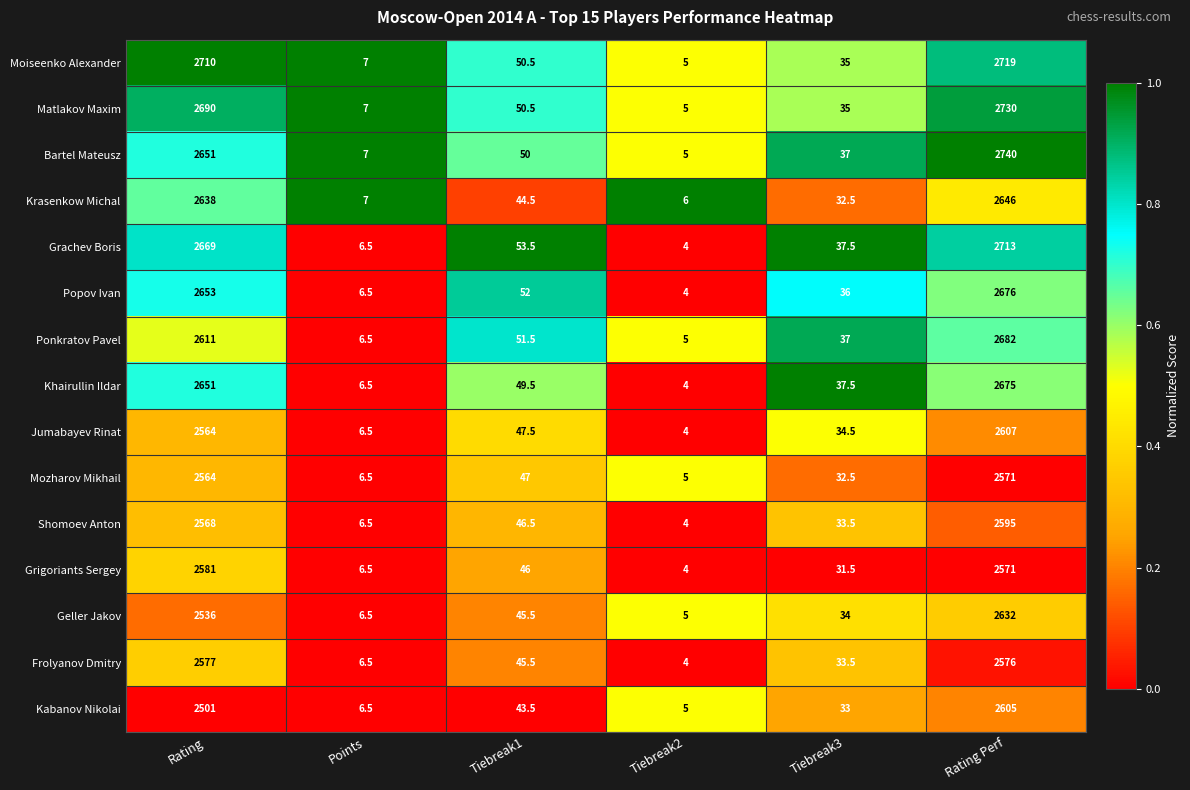

Read the Khairullin Ildar value at Tiebreak1.

49.5